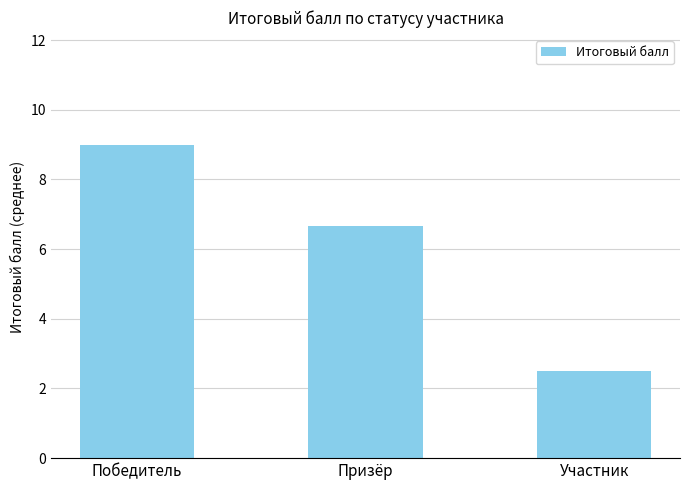

Reading left to right, what are all the values shown in this chart?

Победитель=9.0	Призёр=6.7	Участник=2.5